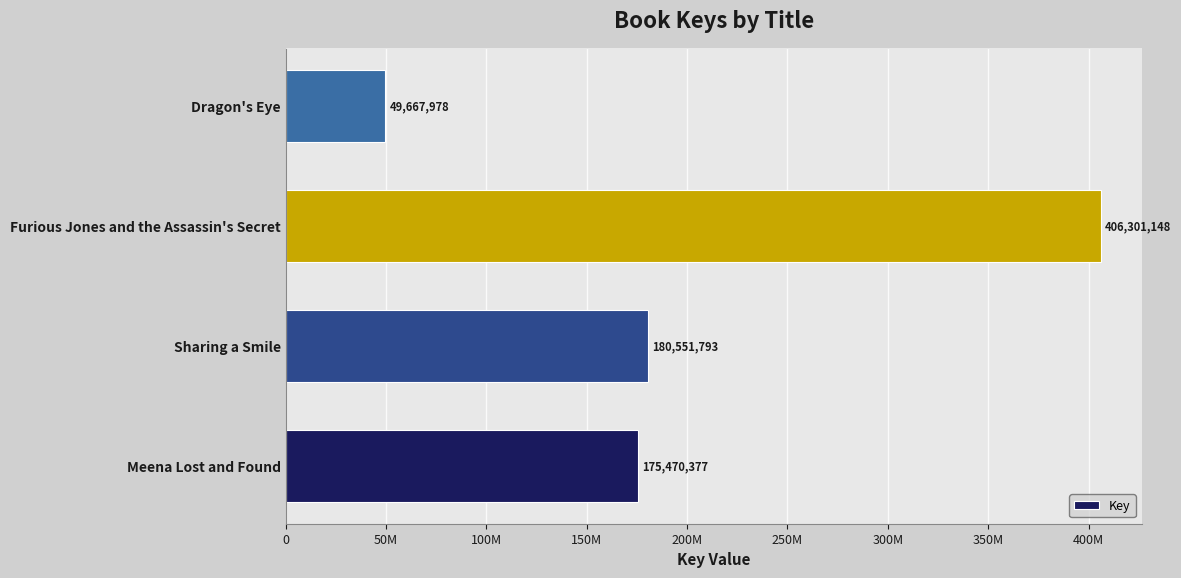

List the labels in order of value, largest first.

Furious Jones and the Assassin's Secret, Sharing a Smile, Meena Lost and Found, Dragon's Eye